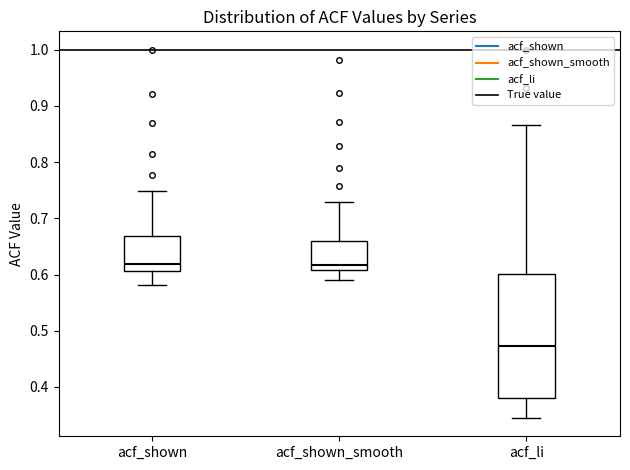

Reading left to right, transcribe this box plot: for each box, give where its median line is, the range the box spans, and where its two whiskers end, as read against the y-axis. The values are not printed on the chart, so give them approximately, as read against the axis.

acf_shown: median 0.62, box 0.61 to 0.67, whiskers 0.58 to 0.75
acf_shown_smooth: median 0.62, box 0.61 to 0.66, whiskers 0.59 to 0.73
acf_li: median 0.47, box 0.38 to 0.60, whiskers 0.35 to 0.87